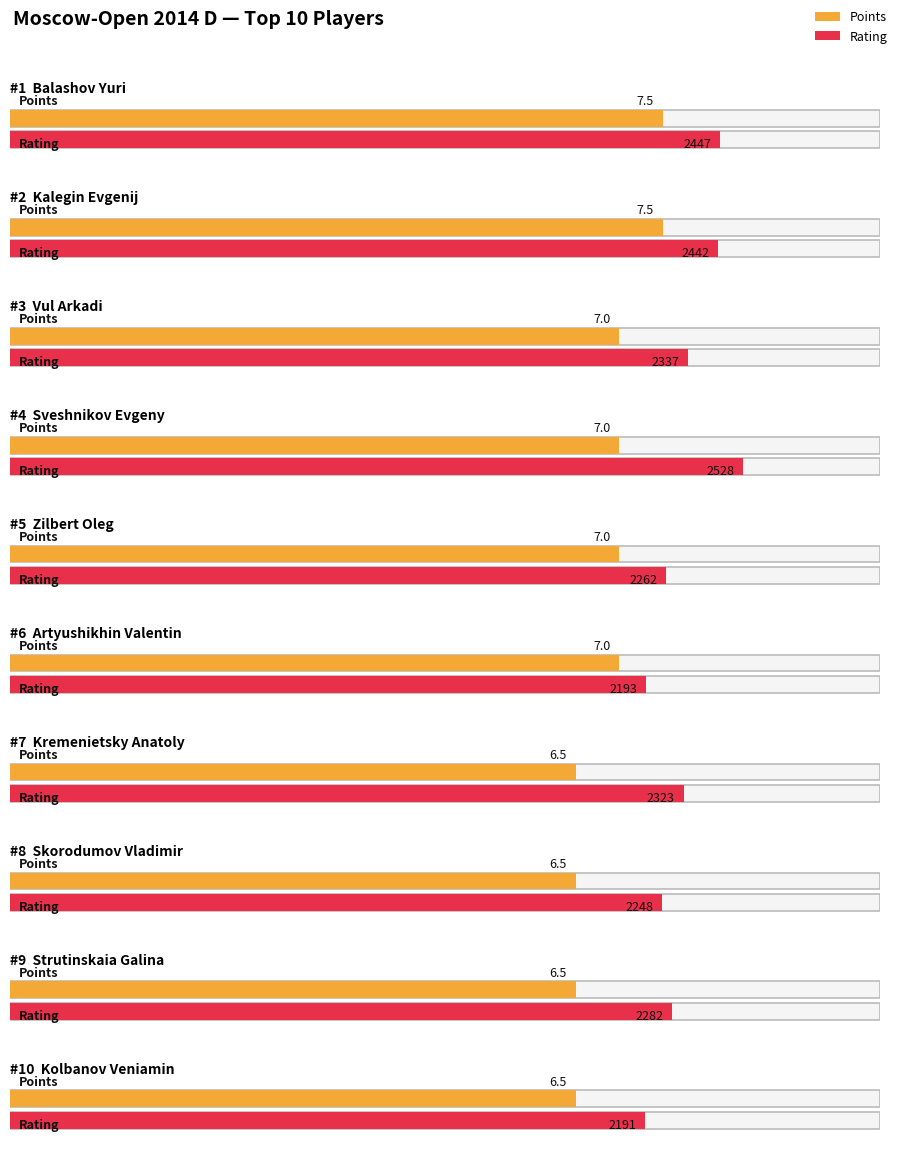

What is the maximum value for Points?

7.5